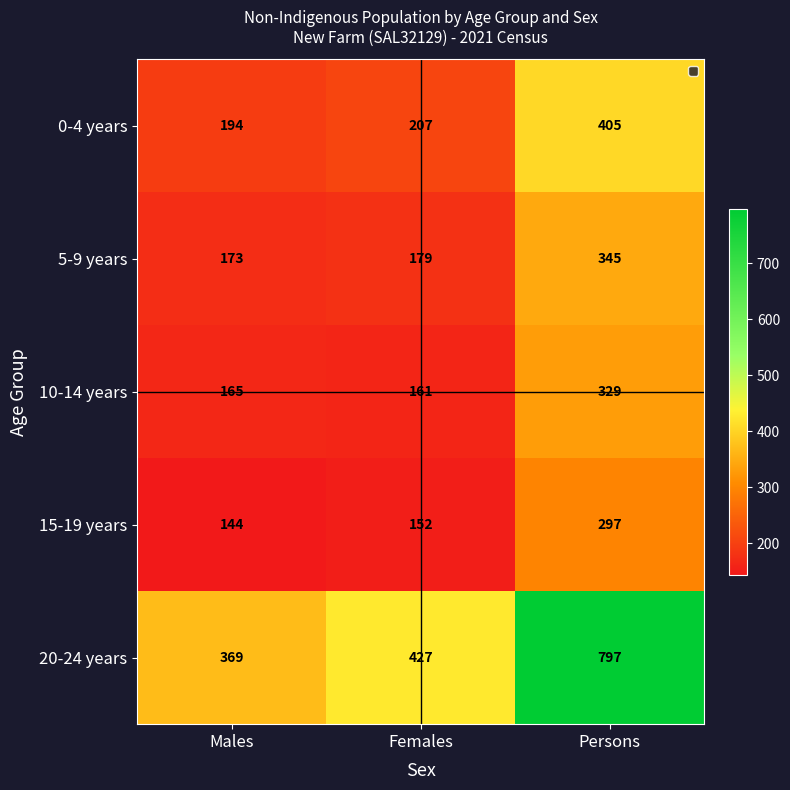

Which series has the largest total across all categories?

20-24 years